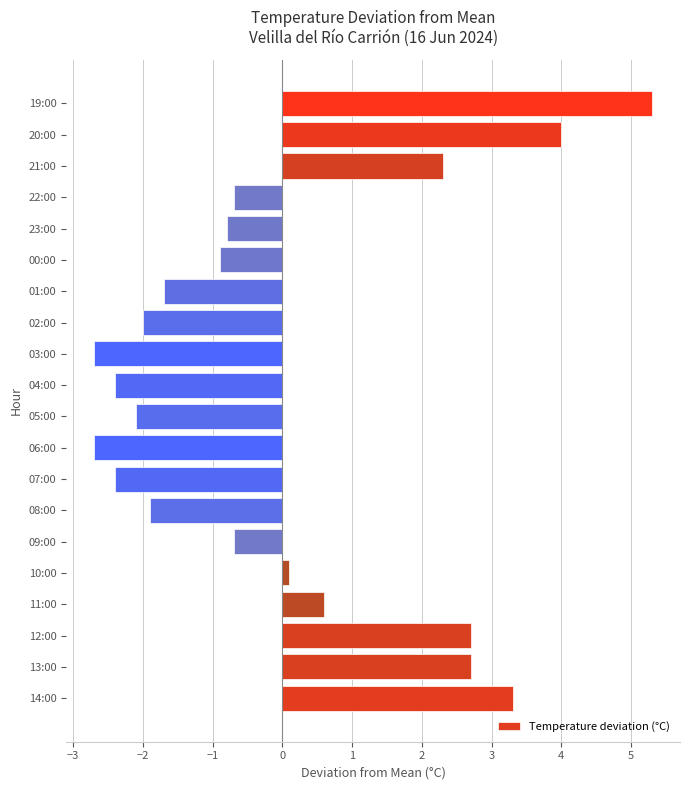

What is the change in value from 00:00 to 19:00?

+6.2